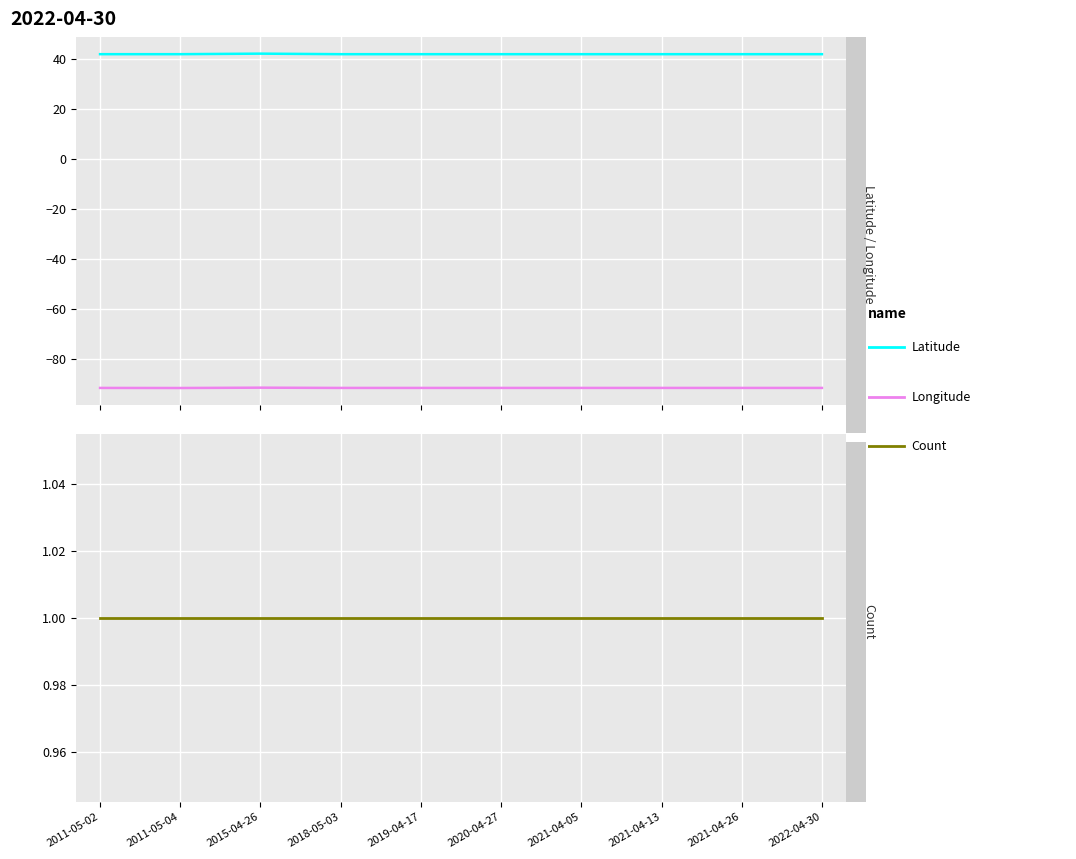

What is the label of the 2nd point from the right?

2021-04-26